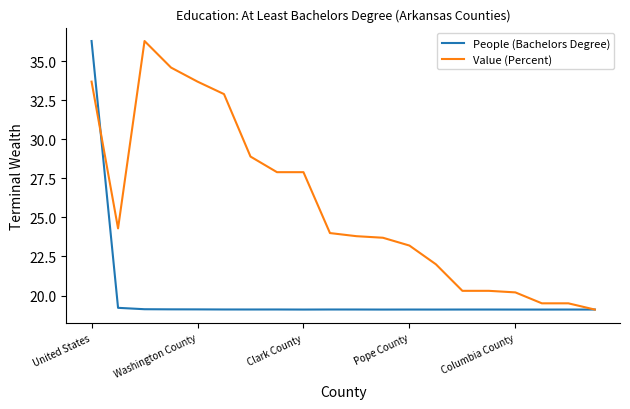

List the series in order of their overall mean, lowest first.

People (Bachelors Degree), Value (Percent)